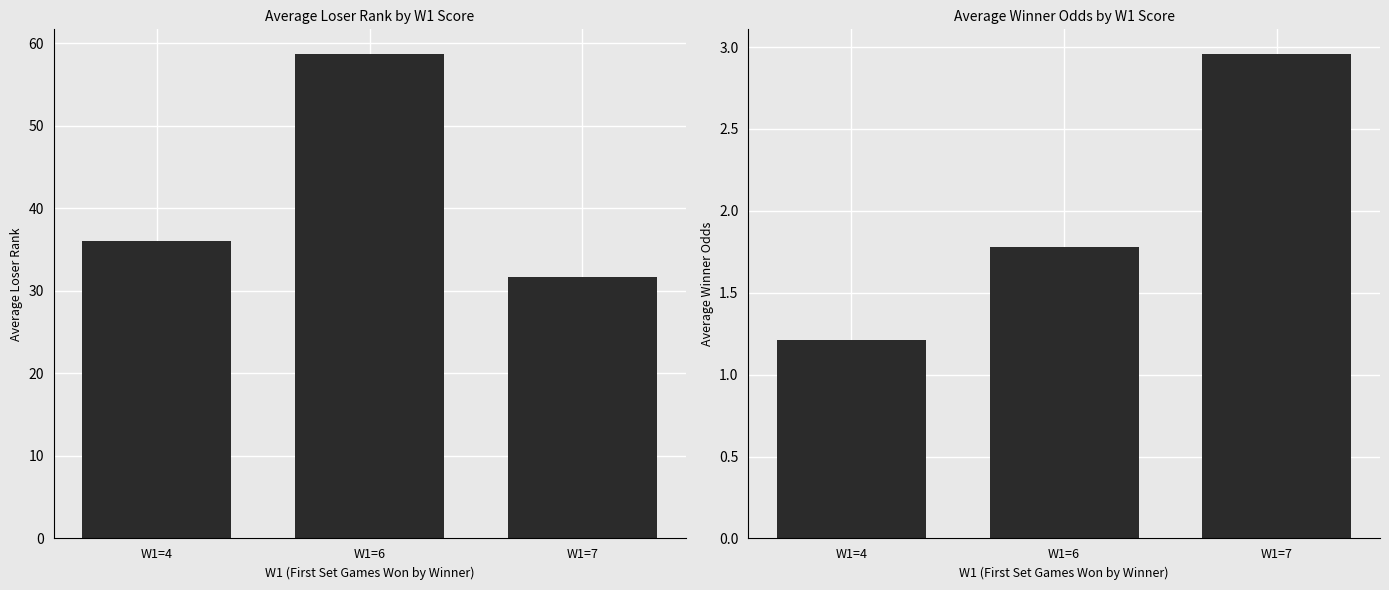

How many data points in LRank are above 36?

1